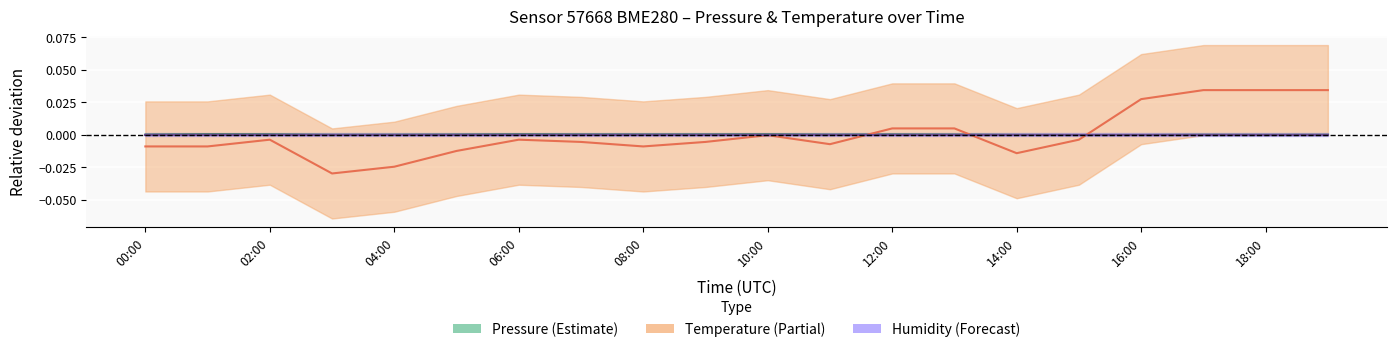

In Temperature, how many points are higher than both neighbors (excluding endpoints)?

3